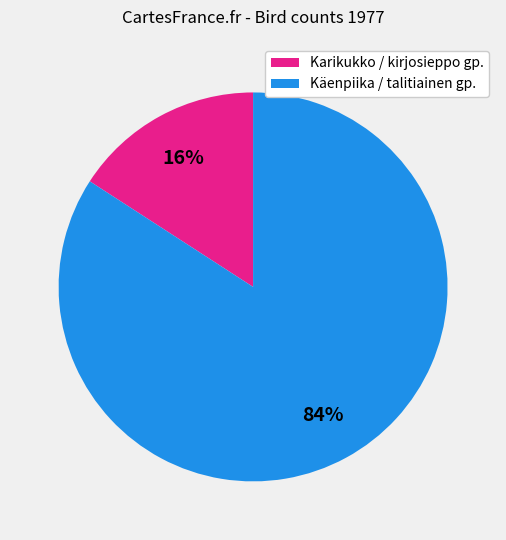

To the nearest percent, what is the average slice percentage?

50%